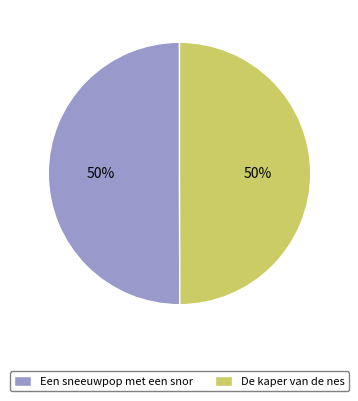

To the nearest percent, what portion does De kaper van de nes represent?

50%